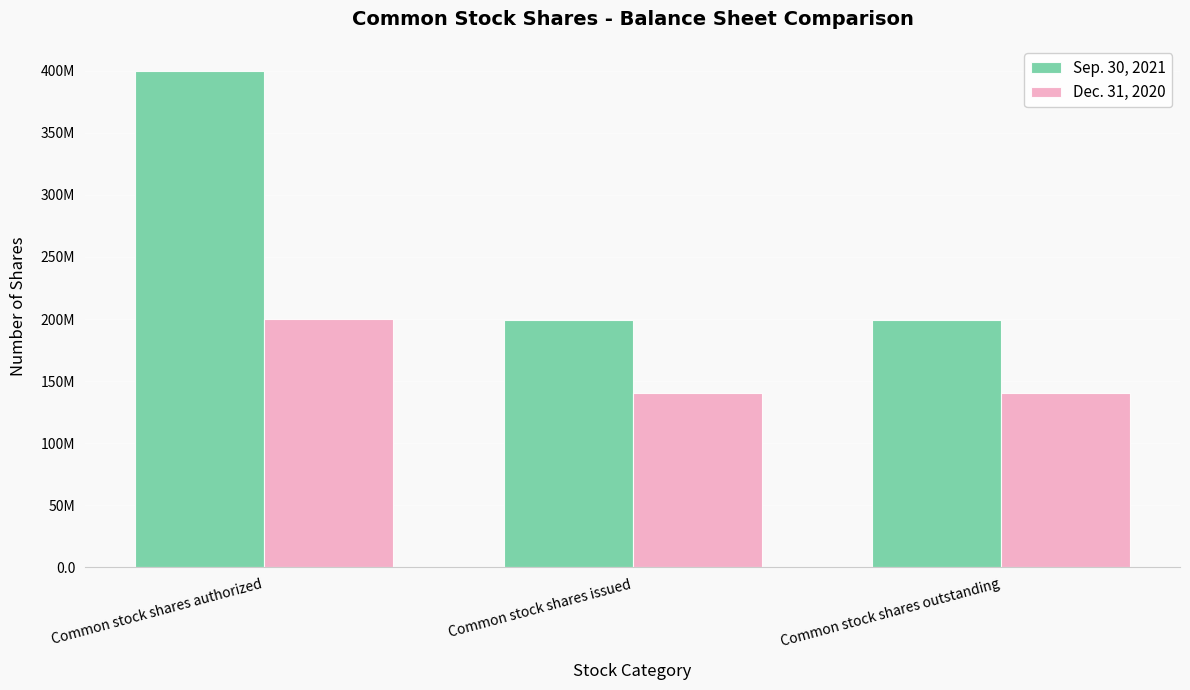

Between Common stock shares issued and Common stock shares outstanding, which series saw the biggest shift?

Sep. 30, 2021